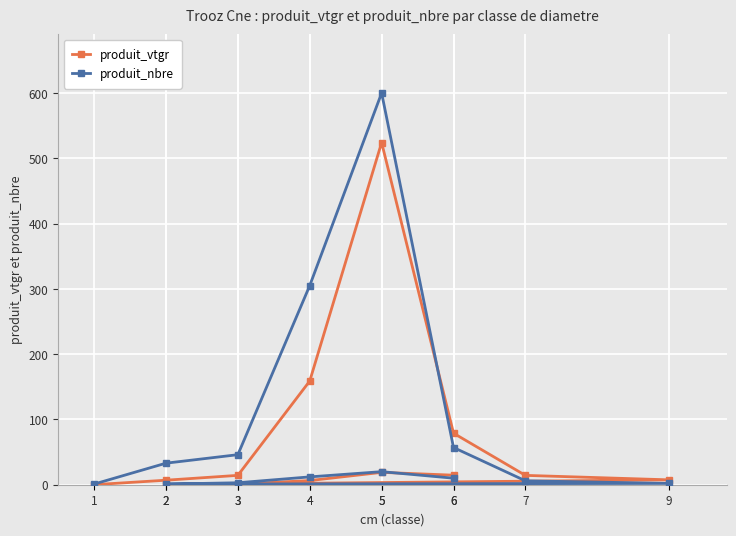

True or false: produit_vtgr and produit_nbre cross at least once.

True